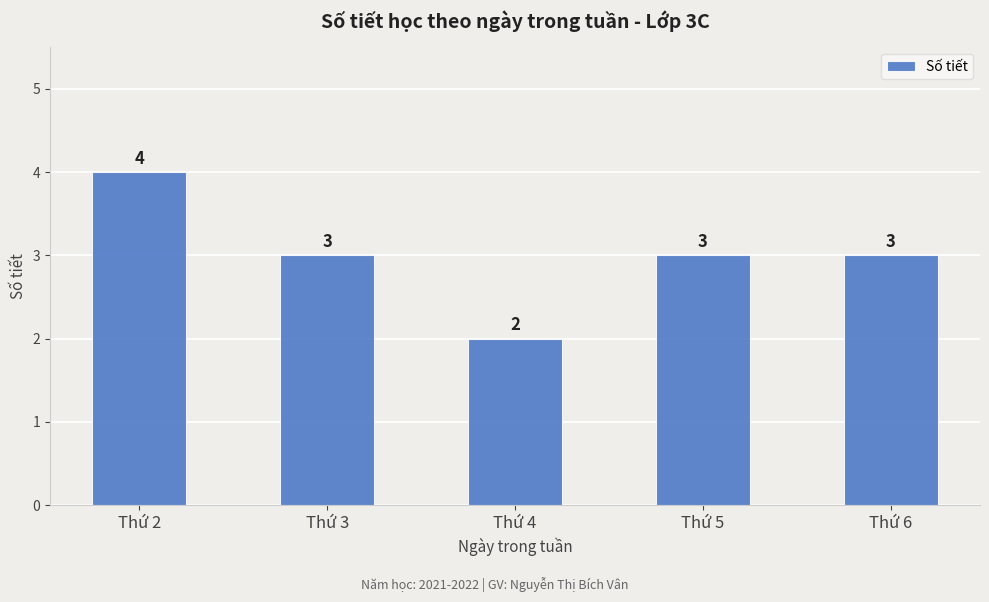

Reading left to right, transcribe all the data shown in this chart.

4	3	2	3	3